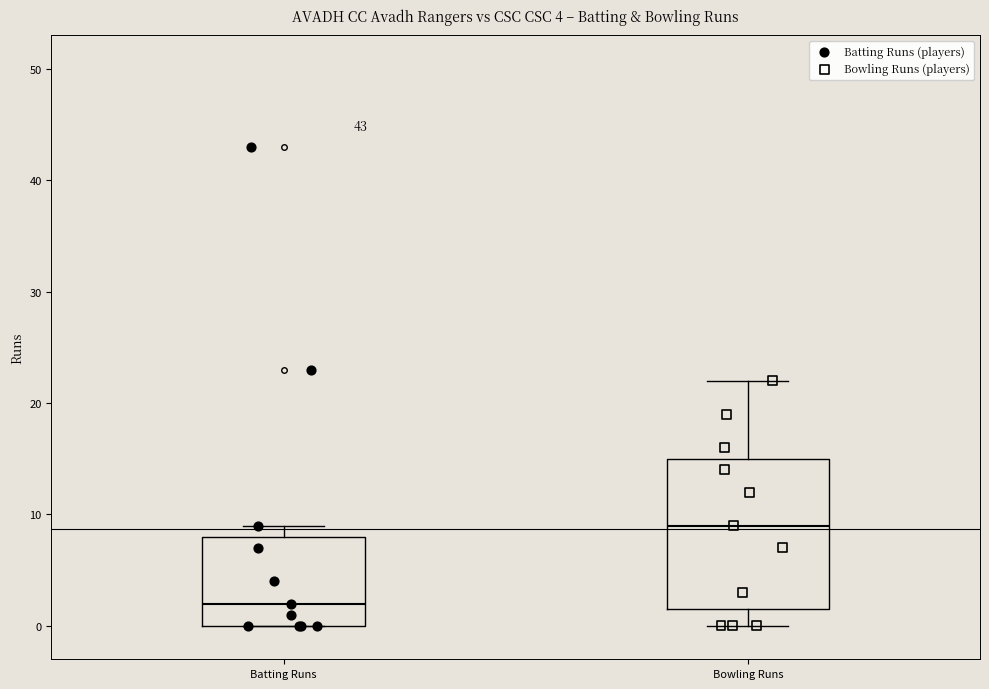

Which box is the tallest, from its lower edge to its upper edge?

Bowling Runs